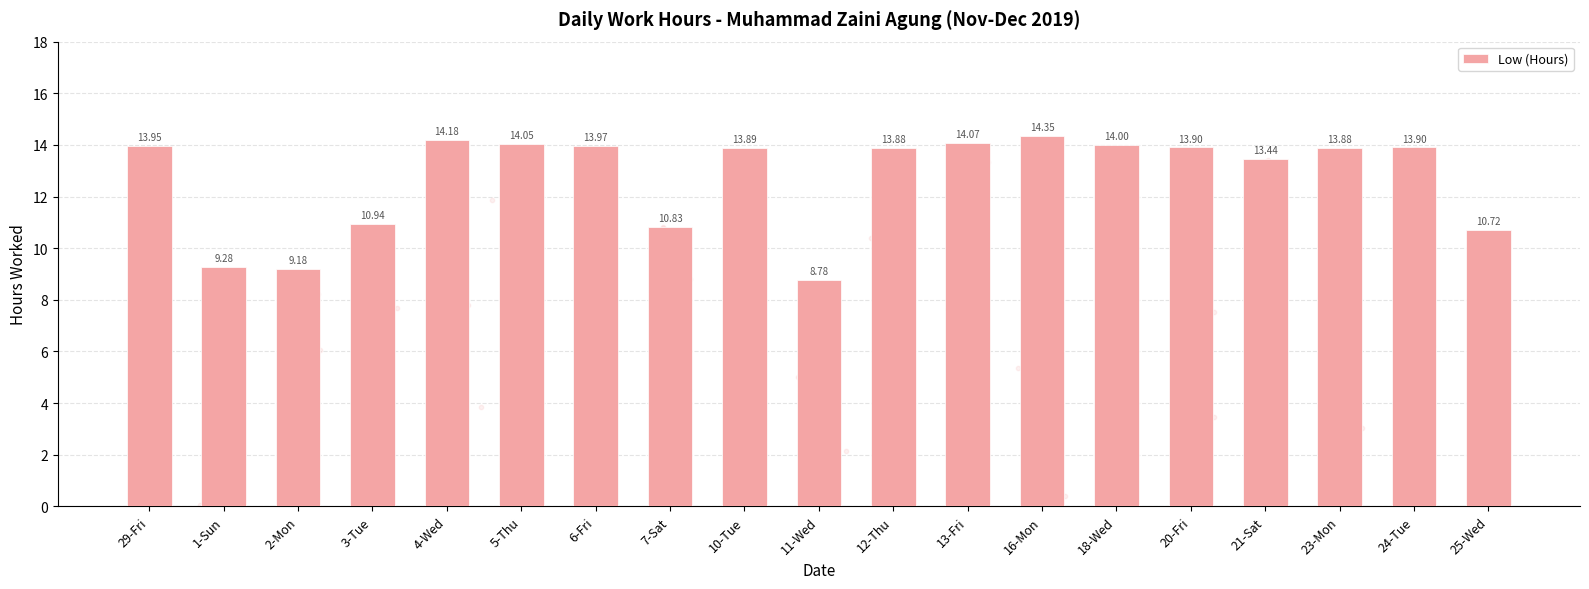

What is the change in value from 3-Tue to 10-Tue?

+3.0